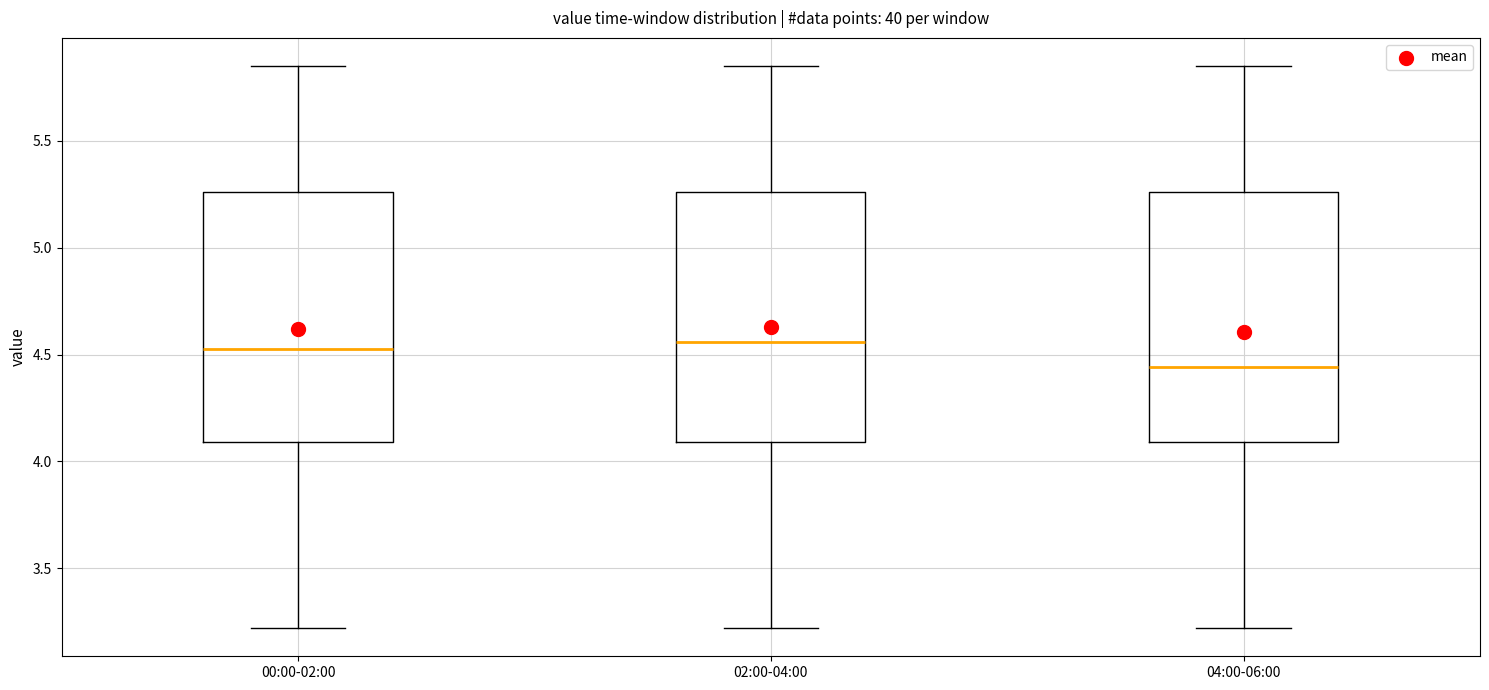

Which box's median line is the lowest?

04:00-06:00